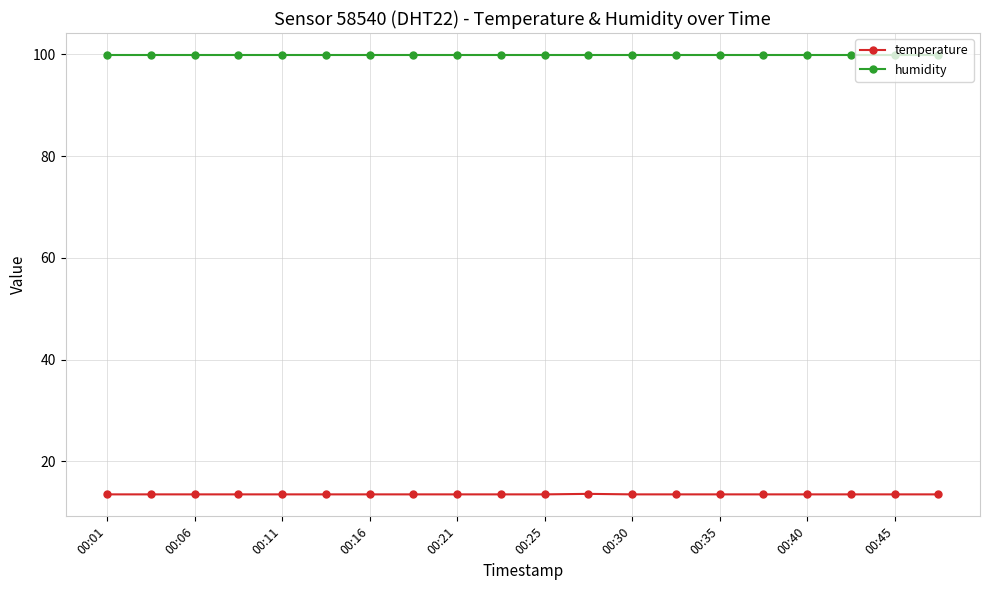

True or false: temperature and humidity cross at least once.

False